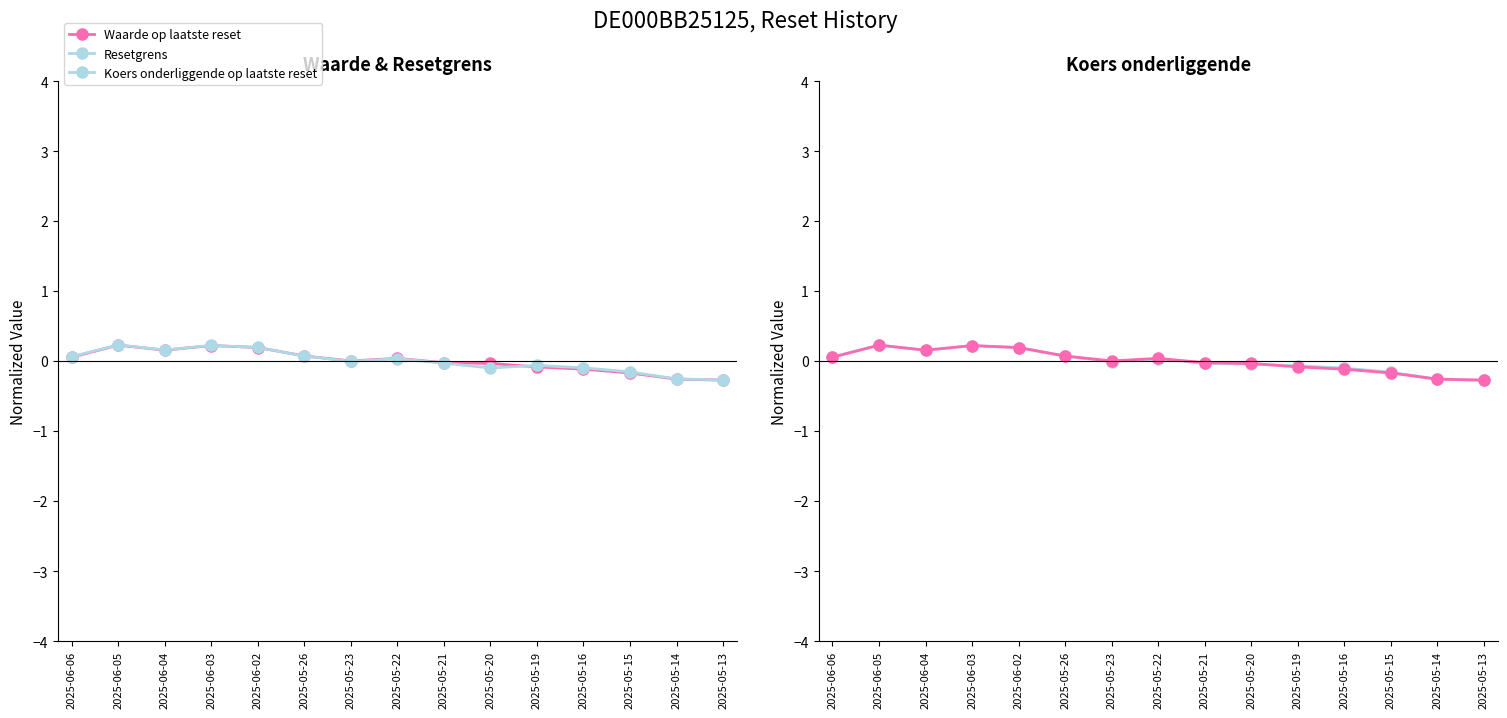

After their last crossing, which series has the higher values: Waarde op laatste reset or Koers onderliggende op laatste reset?

Waarde op laatste reset